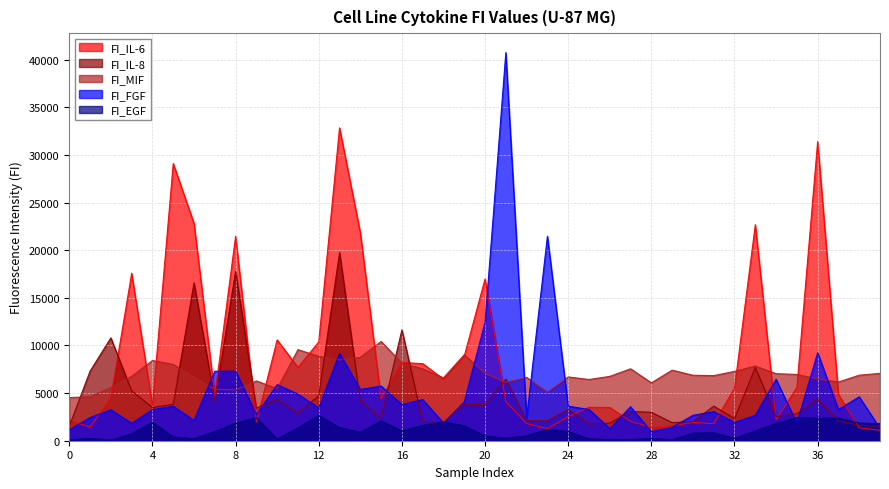

True or false: FI_MIF has more than 1 points higher than both neighbors.

True